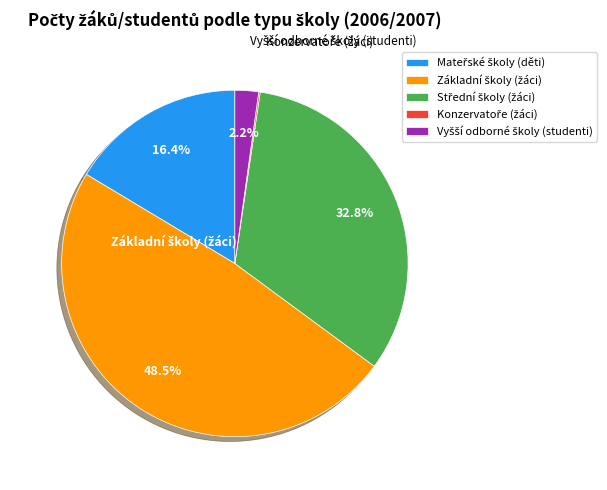

Is there any slice that represents more than half of the pie?

No